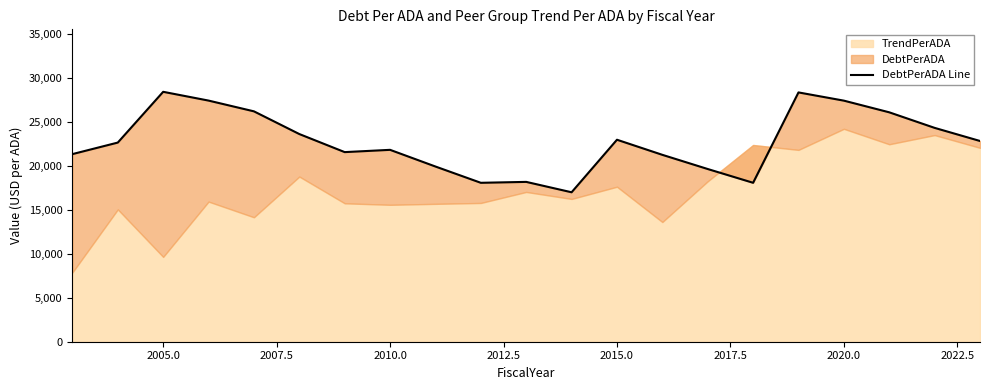

Reading left to right, extract all data points from this chart.

21306.4	22615.9	28380.3	27383.8	26162.3	23584.1	21532.0	21790.8	19895.5	18047.4	18151.1	16971.4	22938.1	21223.4	19612.9	18049.1	28311.4	27377.6	26051.7	24285.2	22796.5